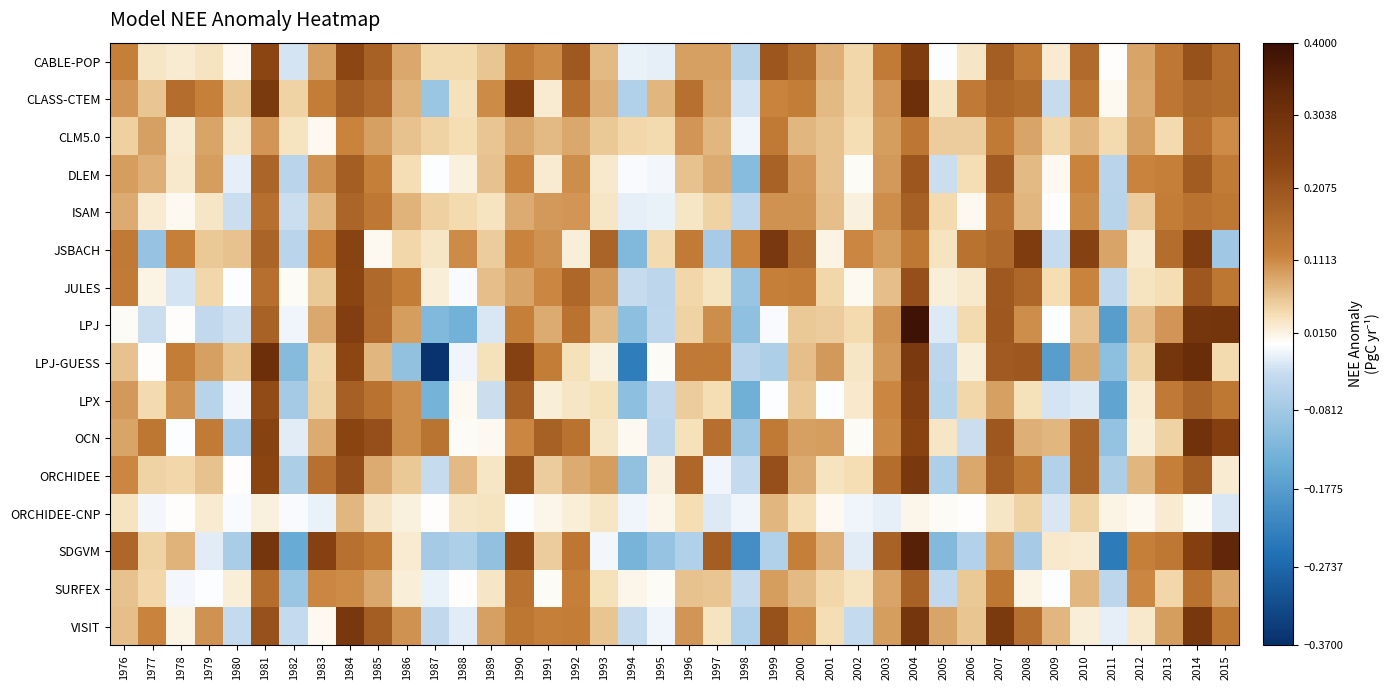

At 1995, list the series in order from largest to smallest.

CLASS-CTEM, CLM5.0, JSBACH, ORCHIDEE, ORCHIDEE-CNP, SURFEX, LPJ-GUESS, DLEM, VISIT, ISAM, CABLE-POP, LPX, LPJ, OCN, JULES, SDGVM